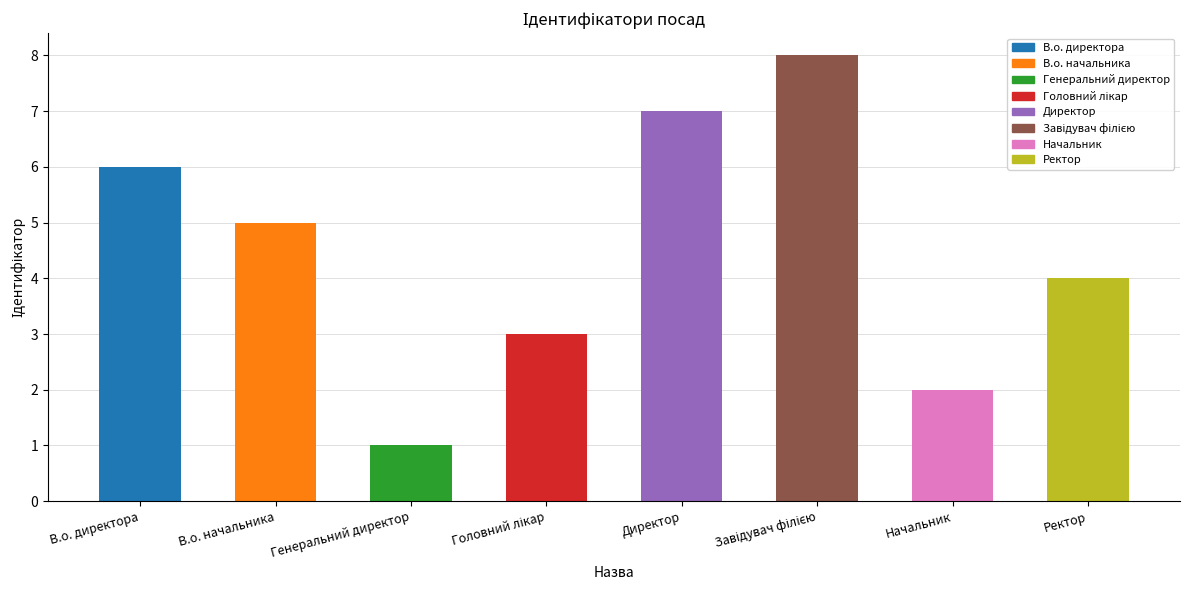

Reading left to right, transcribe all the data shown in this chart.

6	5	1	3	7	8	2	4